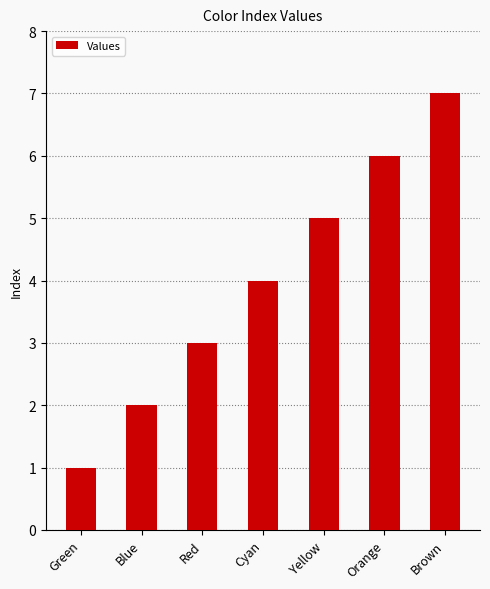

Reading right to left, extract all data points from this chart.

7	6	5	4	3	2	1